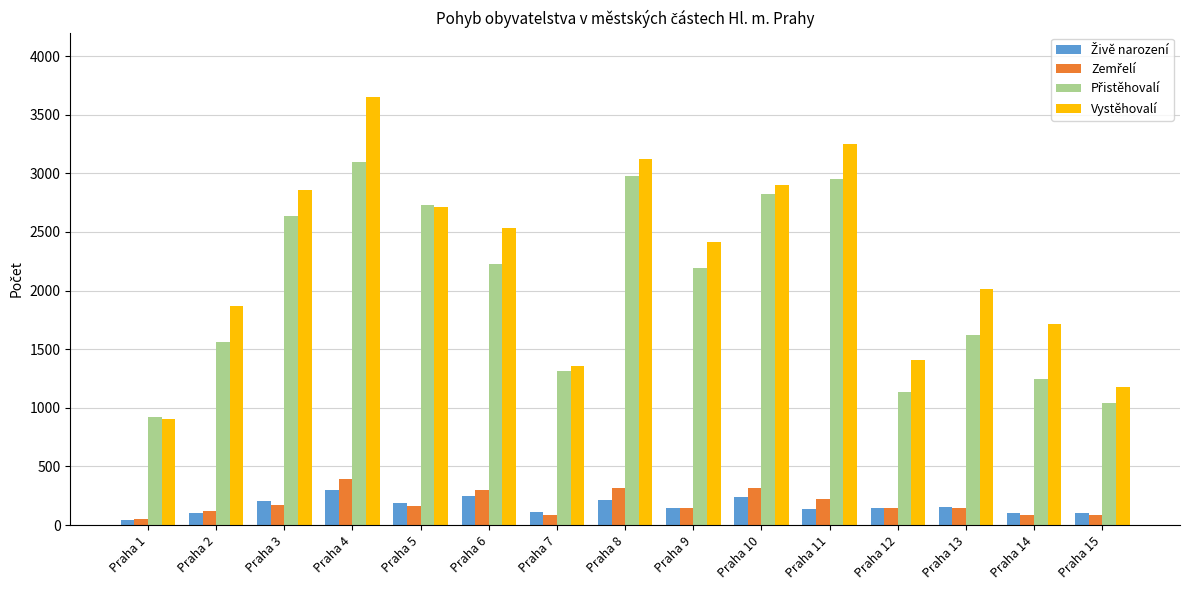

Which series has the largest total across all categories?

Vystěhovalí